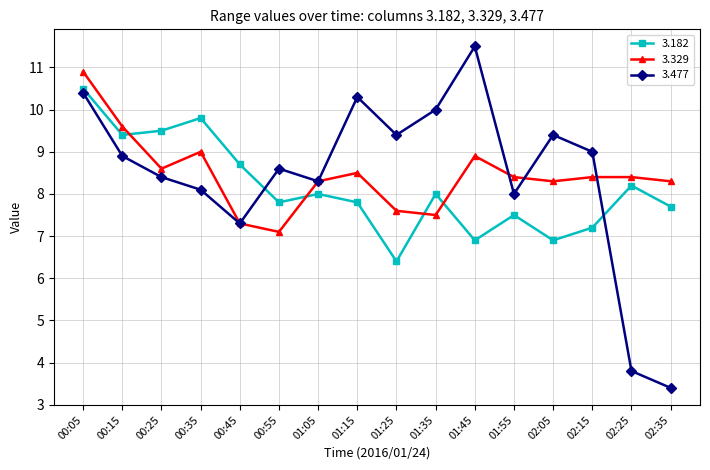

The value of 3.477 at 01:55 is 11.6. True or false?

False